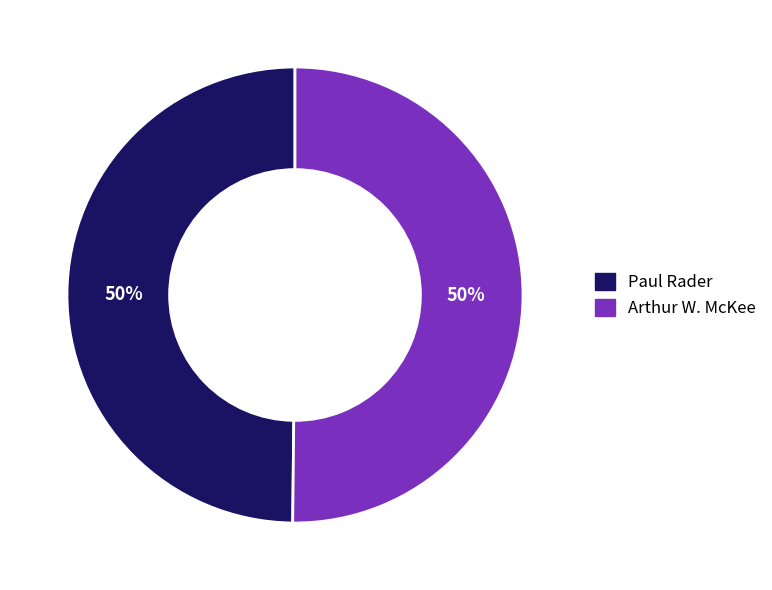

Is the sum of Arthur W. McKee and Paul Rader greater than half?

Yes